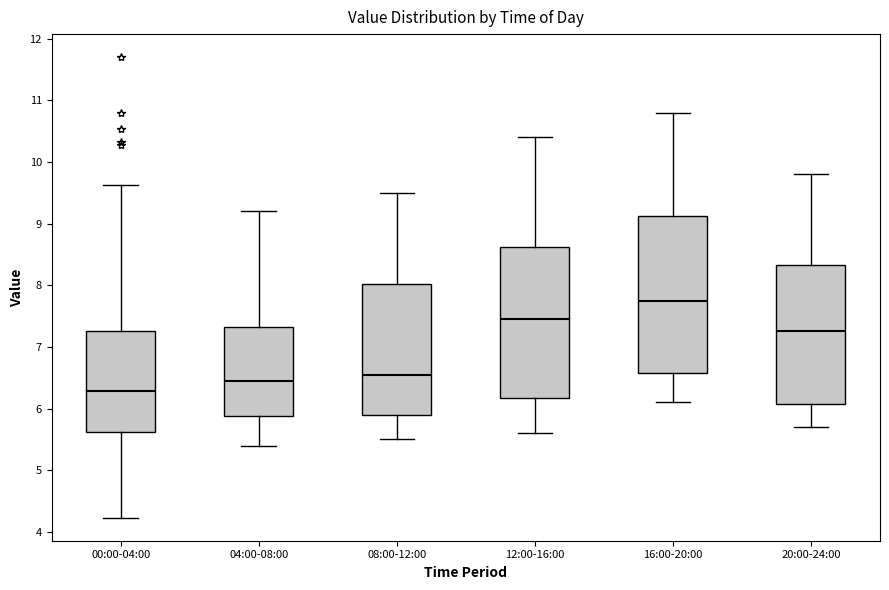

Reading left to right, read every box against the y-axis: the position of its median line, the range the box covers, and the ends of its whiskers. The values are not printed on the chart, so give them approximately, as read against the axis.

00:00-04:00: median 6.3, box 5.6 to 7.3, whiskers 4.2 to 9.6
04:00-08:00: median 6.5, box 5.9 to 7.3, whiskers 5.4 to 9.2
08:00-12:00: median 6.6, box 5.9 to 8.0, whiskers 5.5 to 9.5
12:00-16:00: median 7.5, box 6.2 to 8.6, whiskers 5.6 to 10.4
16:00-20:00: median 7.8, box 6.6 to 9.1, whiskers 6.1 to 10.8
20:00-24:00: median 7.3, box 6.1 to 8.3, whiskers 5.7 to 9.8